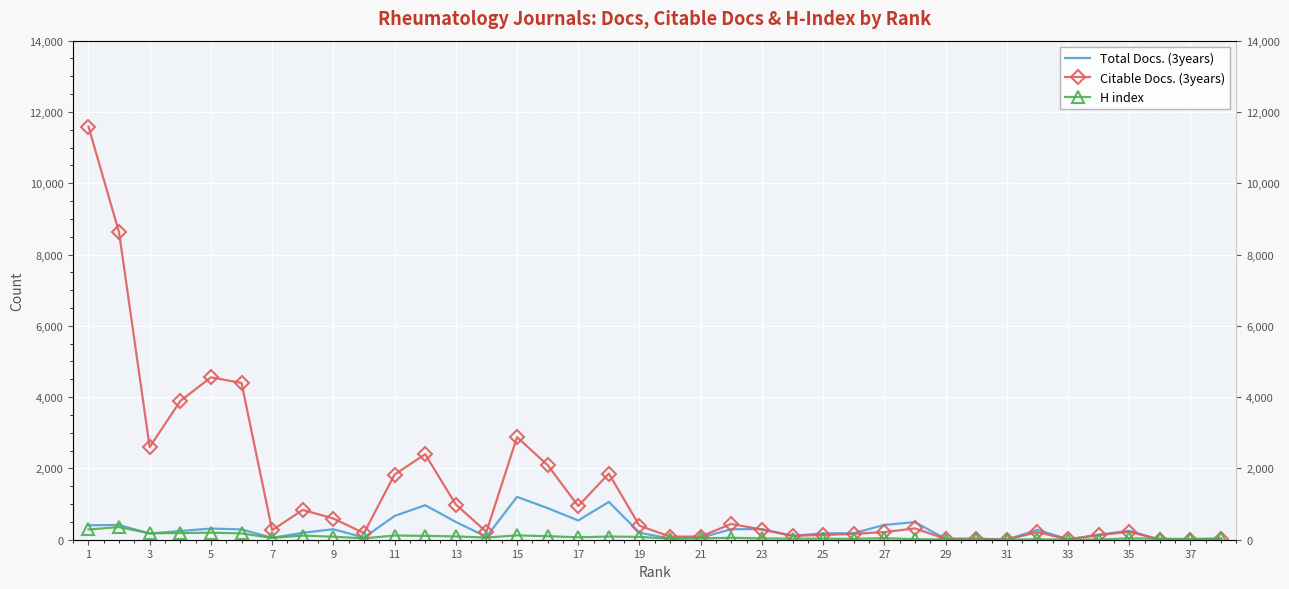

What is the sum of all Citable Docs. (3years) values?

53624